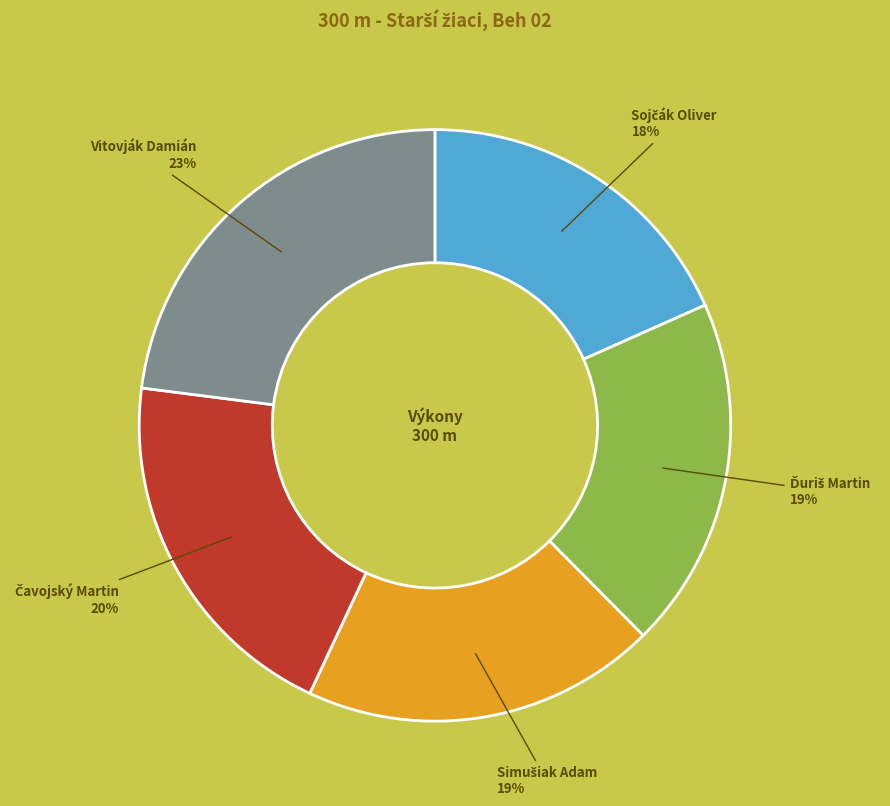

To the nearest percent, what is the difference between the largest and smallest slice percentages?

5%